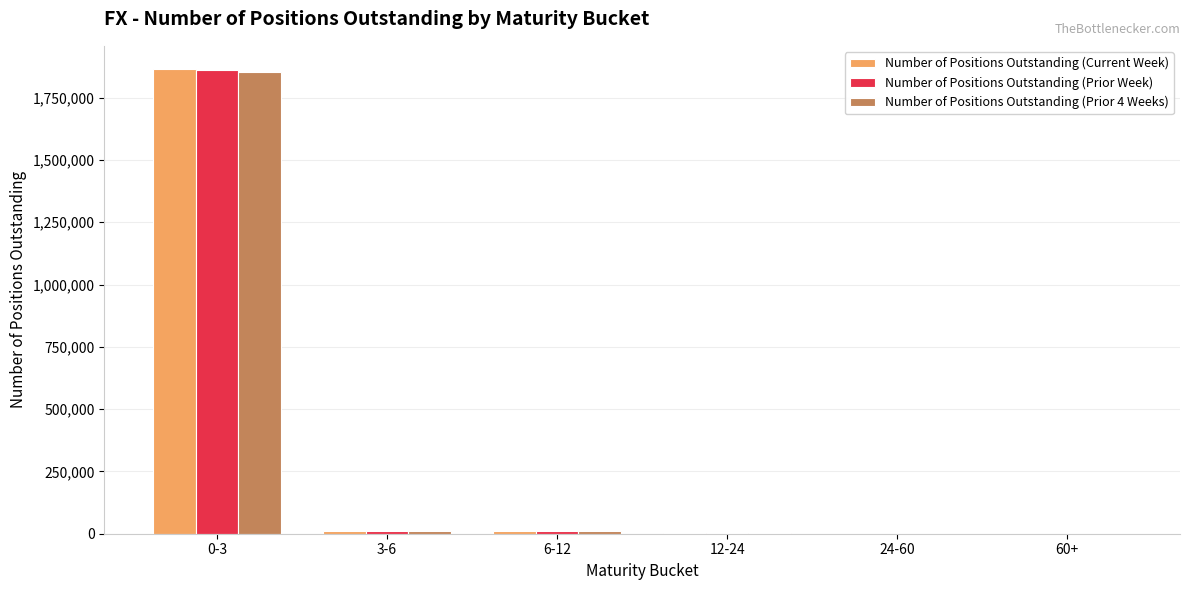

What is the sum of all Number of Positions Outstanding (Prior Week) values?

1885962